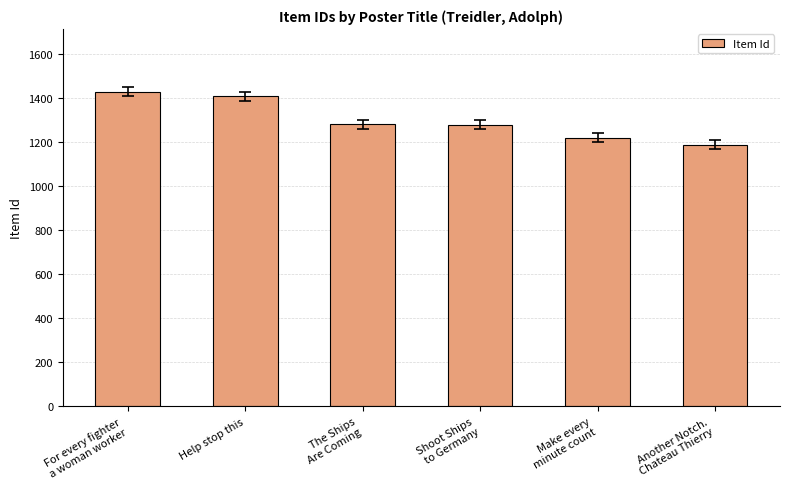

Between The Ships
Are Coming and Another Notch.
Chateau Thierry, which is larger?

The Ships
Are Coming